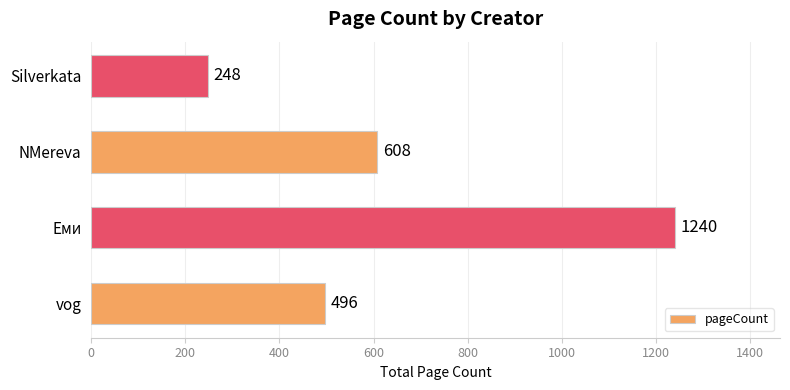

What is the average value?

648